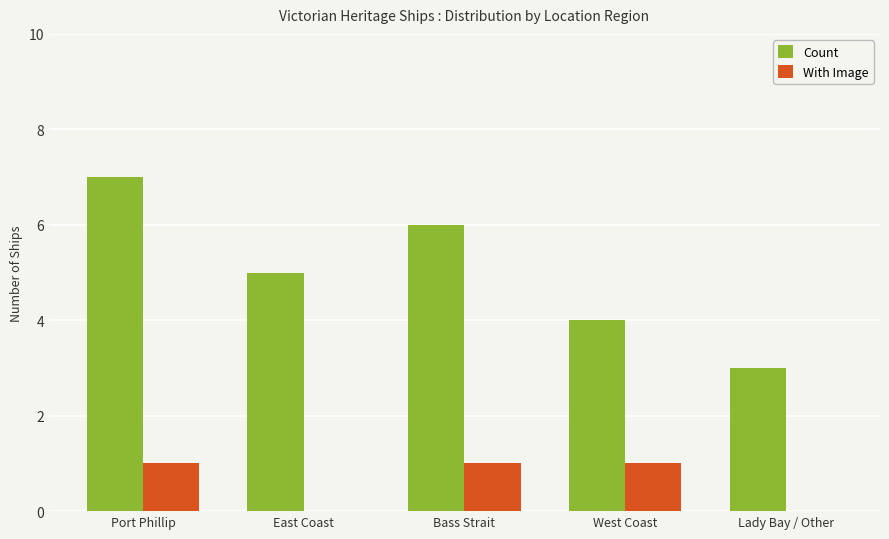

Is the value of Count at East Coast greater than the value of With Image at Port Phillip?

Yes